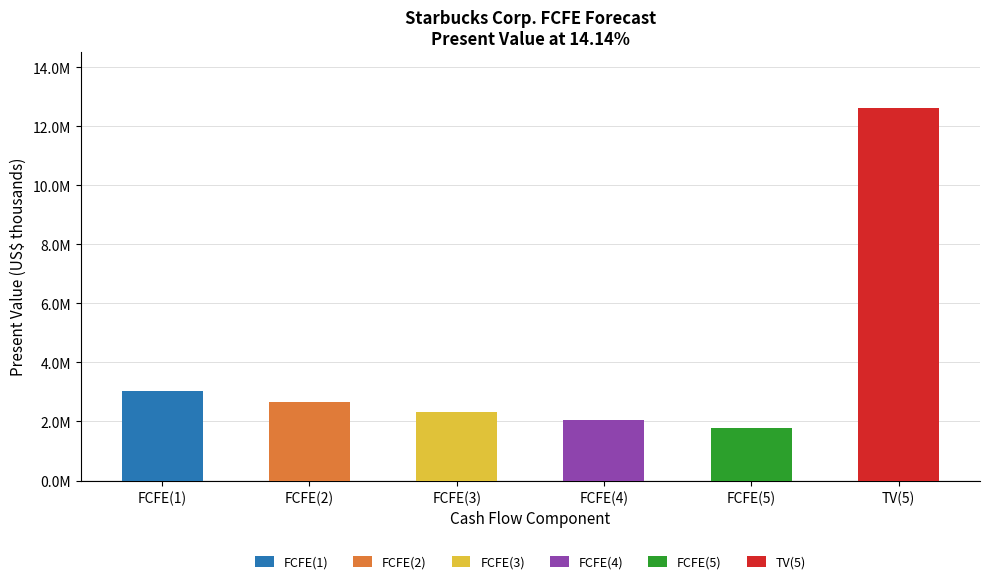

How many values are below 2651757?

3